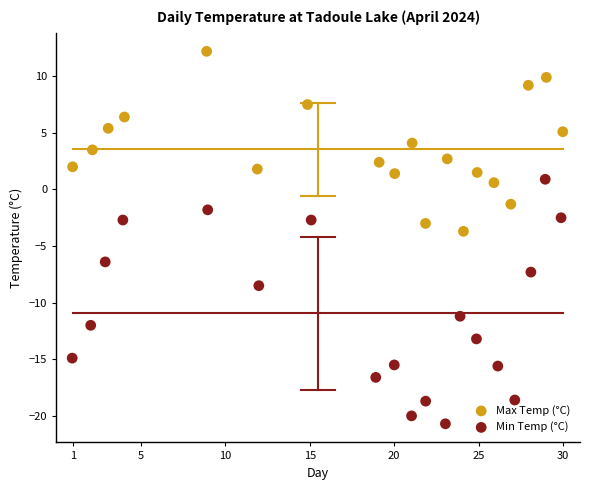

Which series has the widest spread of Y values?

Min Temp (°C)